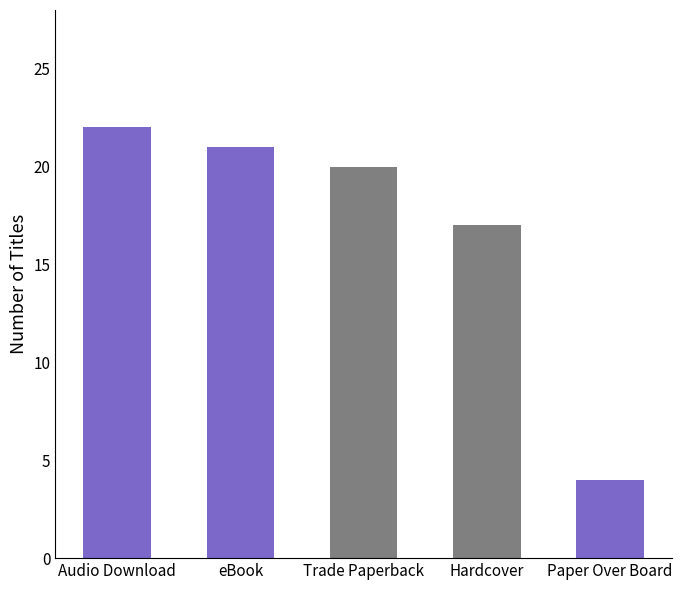

What is the label of the 3rd bar from the left?

Trade Paperback